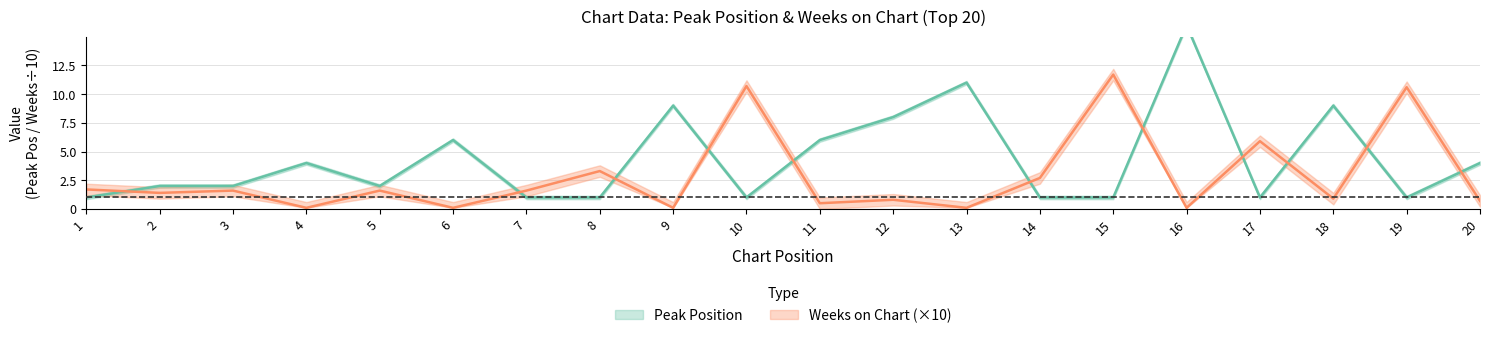

Which series ends up on top after the final intersection of Weeks on Chart and Peak Position?

Peak Position